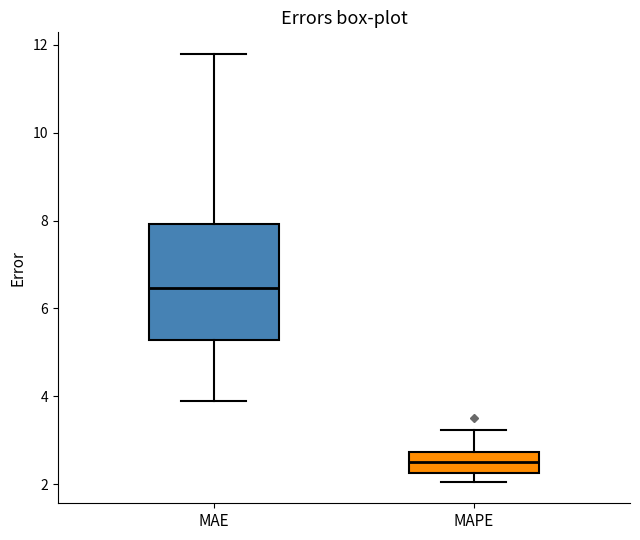

Reading left to right, transcribe this box plot: for each box, give where its median line is, the range the box spans, and where its two whiskers end, as read against the y-axis. The values are not printed on the chart, so give them approximately, as read against the axis.

MAE: median 6.4, box 5.2 to 8.0, whiskers 4.0 to 11.8
MAPE: median 2.6, box 2.2 to 2.8, whiskers 2.0 to 3.2